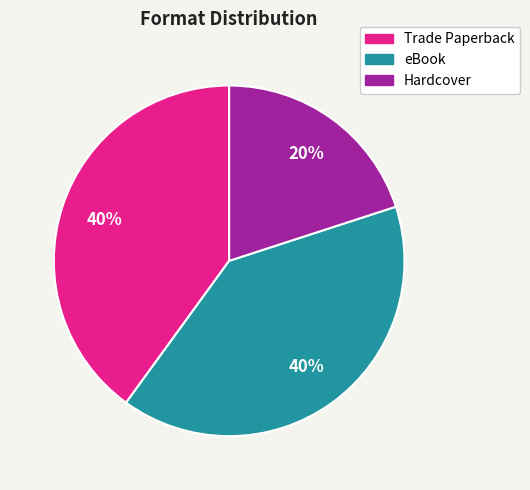

To the nearest percent, what is the average slice percentage?

33%